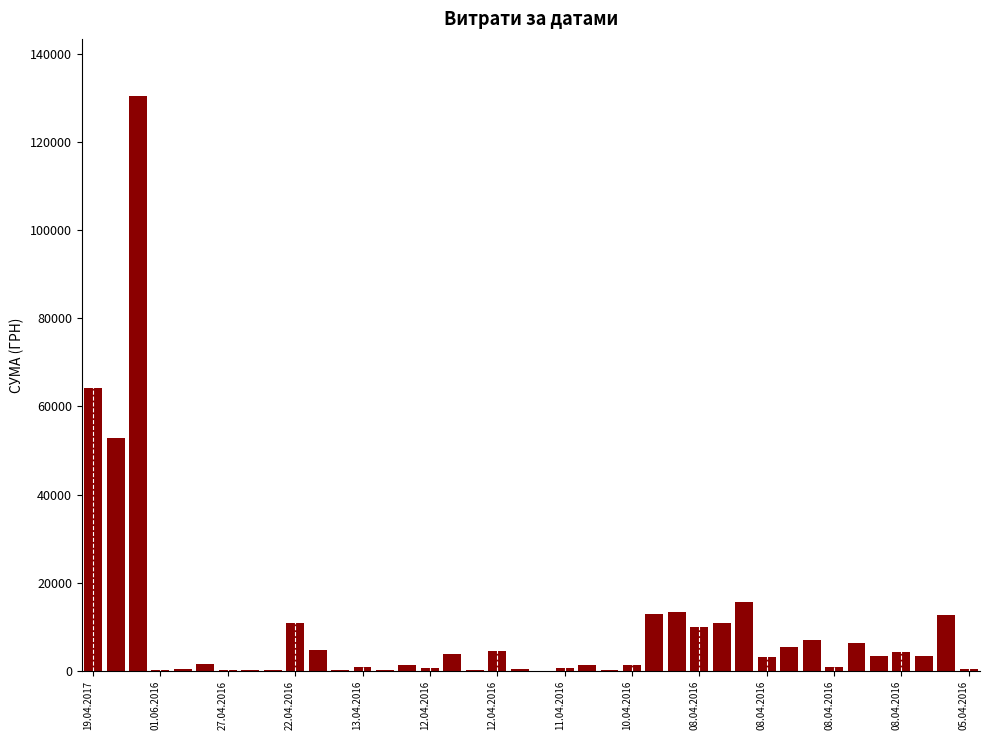

What is the maximum value shown in the chart?

130379.7